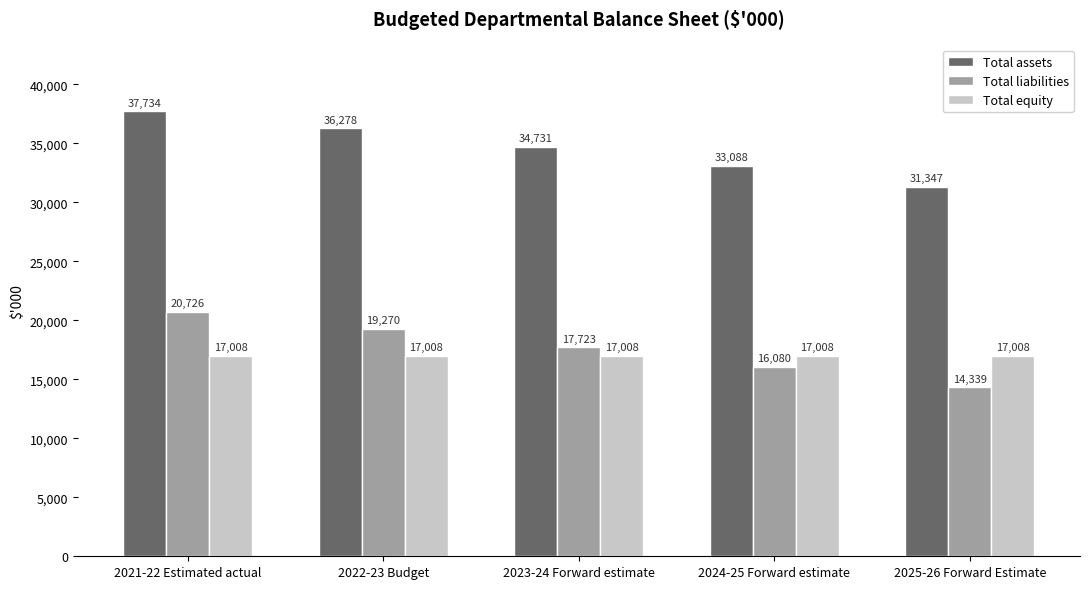

What is the difference between the highest and lowest values at 2024-25 Forward estimate?

17008